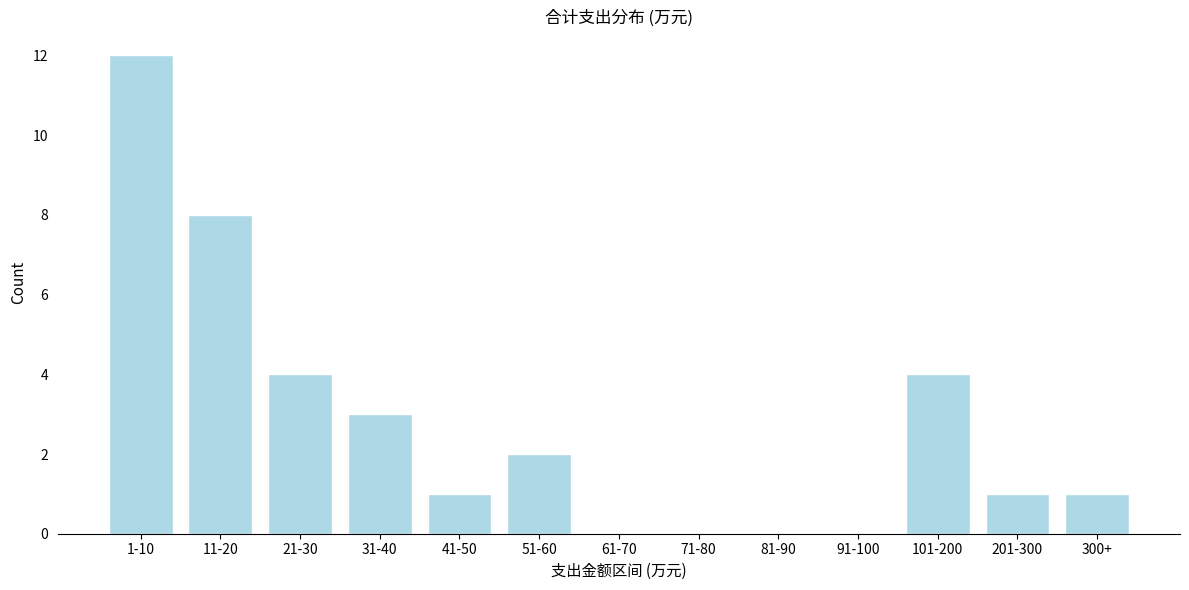

Reading left to right, extract all data points from this chart.

1-10=12	11-20=8	21-30=4	31-40=3	41-50=1	51-60=2	61-70=0	71-80=0	81-90=0	91-100=0	101-200=4	201-300=1	300+=1